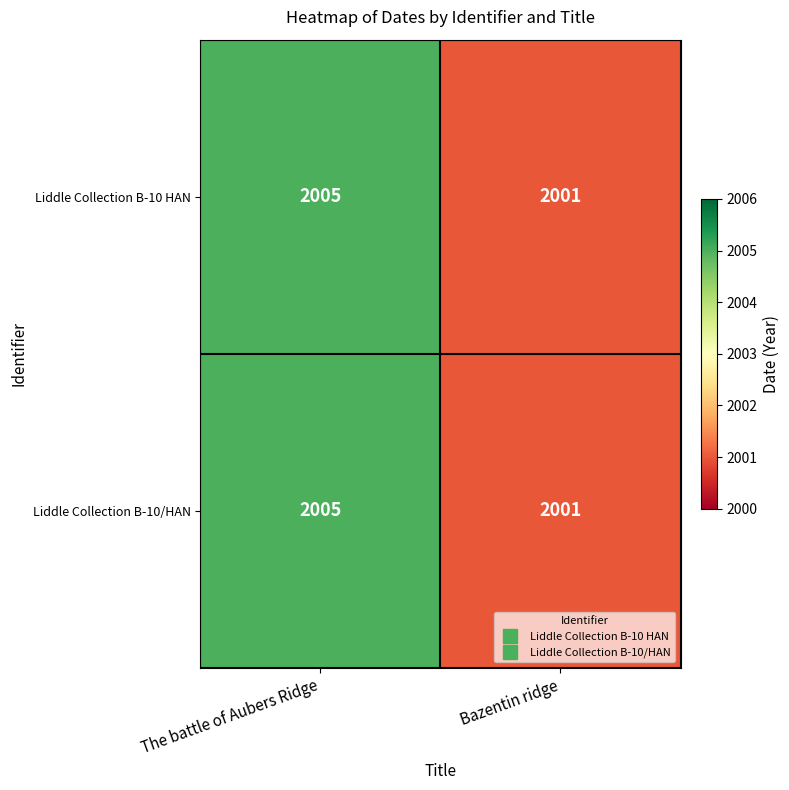

What is the sum of the Liddle Collection B-10 HAN values at The battle of Aubers Ridge and Bazentin ridge?

4006